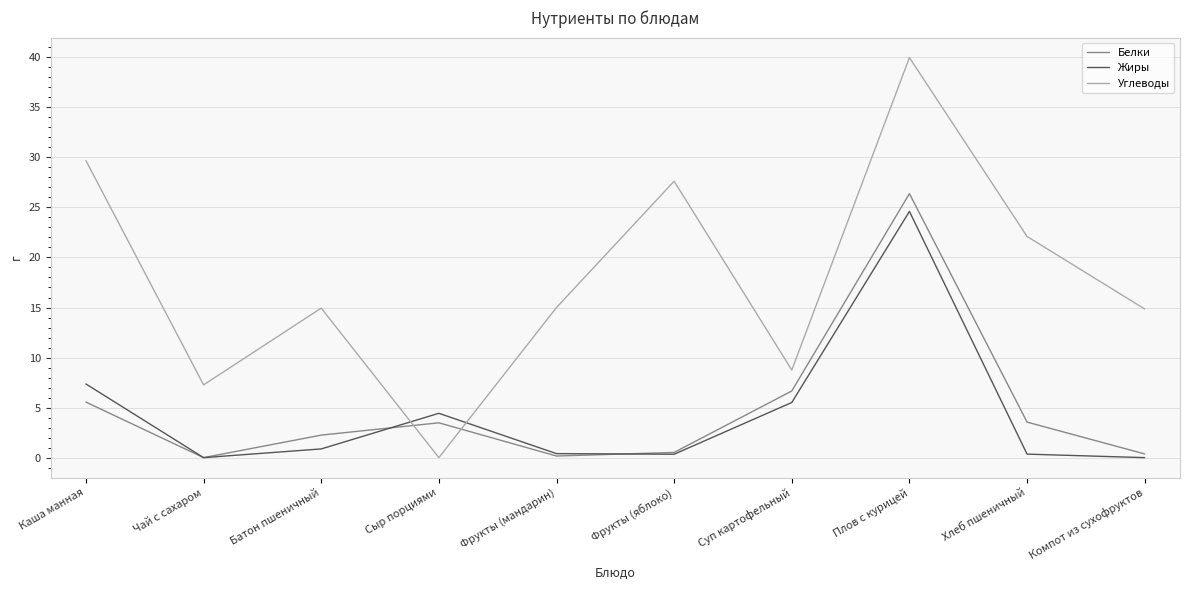

Which series has the largest total across all categories?

Углеводы